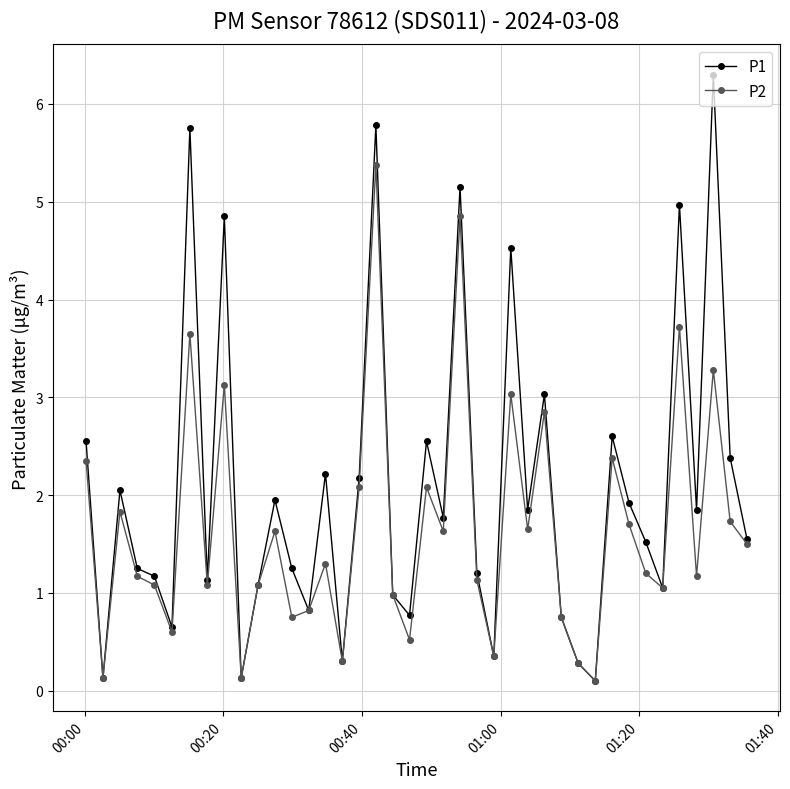

Which series has the largest total across all categories?

P1